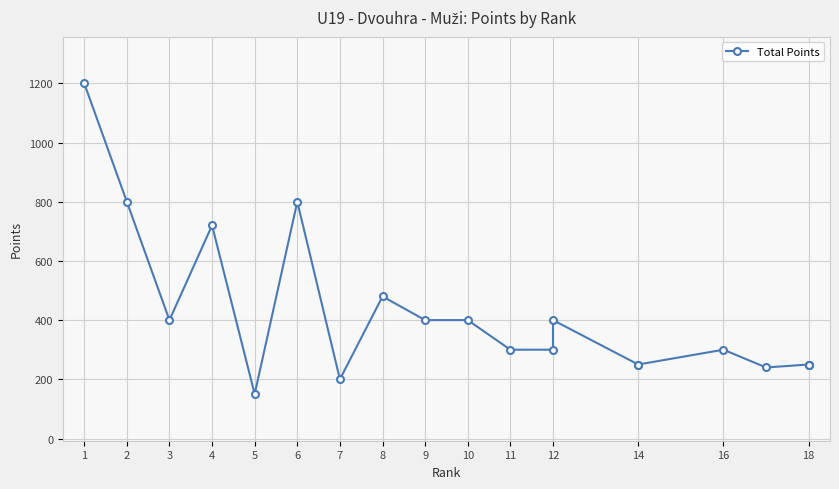

What is the maximum value shown in the chart?

1200